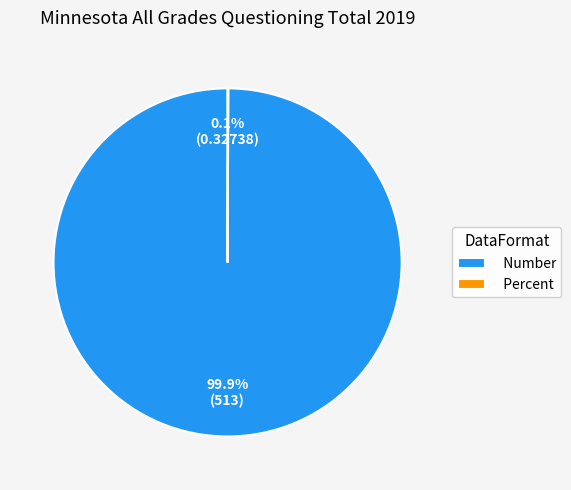

Which category has the biggest portion of the pie?

Number